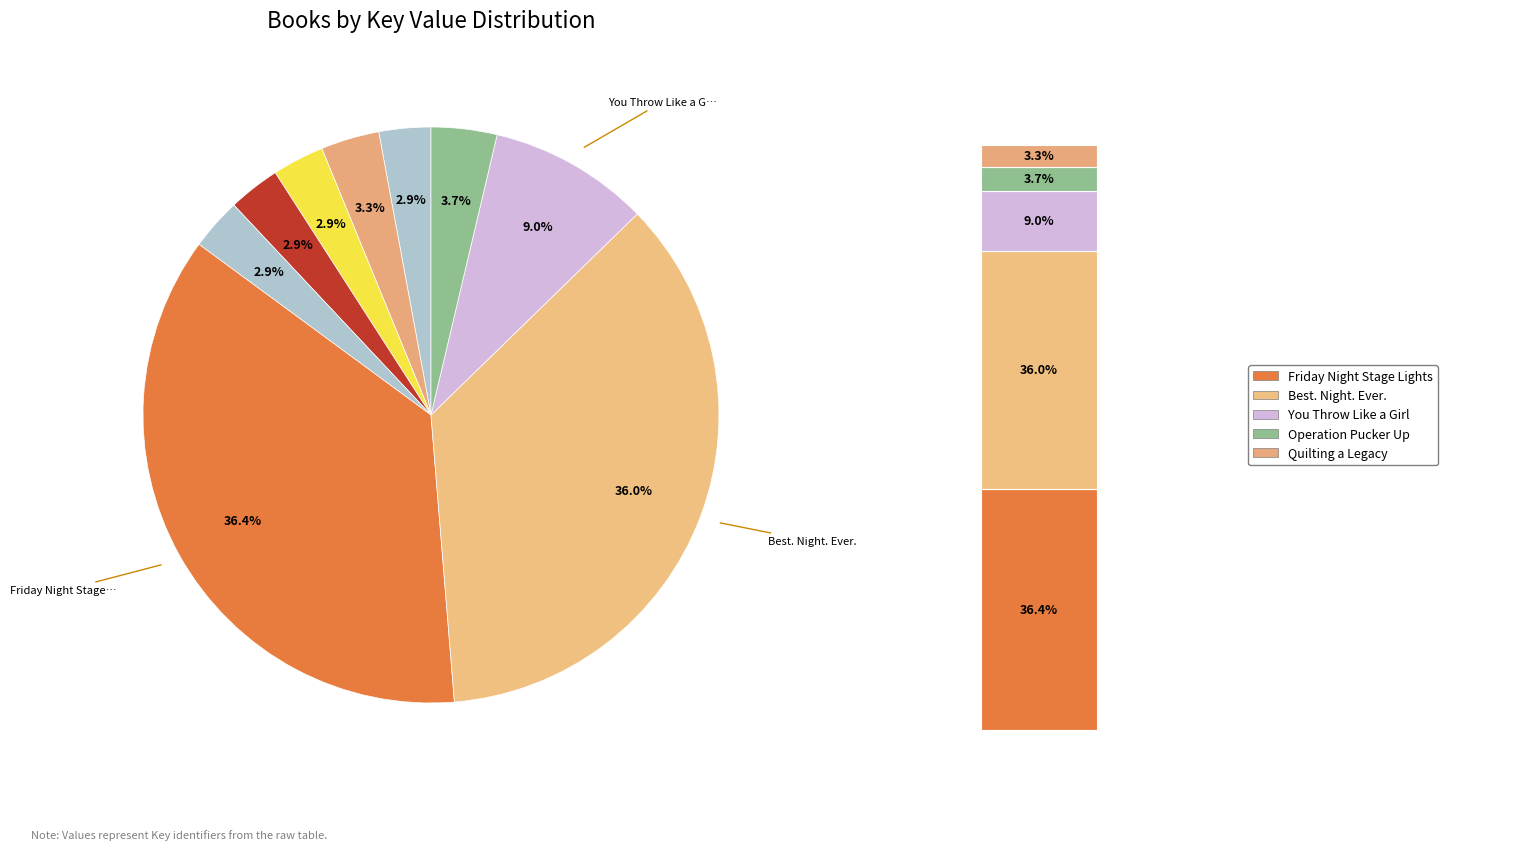

How much of the chart is everything except Operation Pucker Up?

96.3%